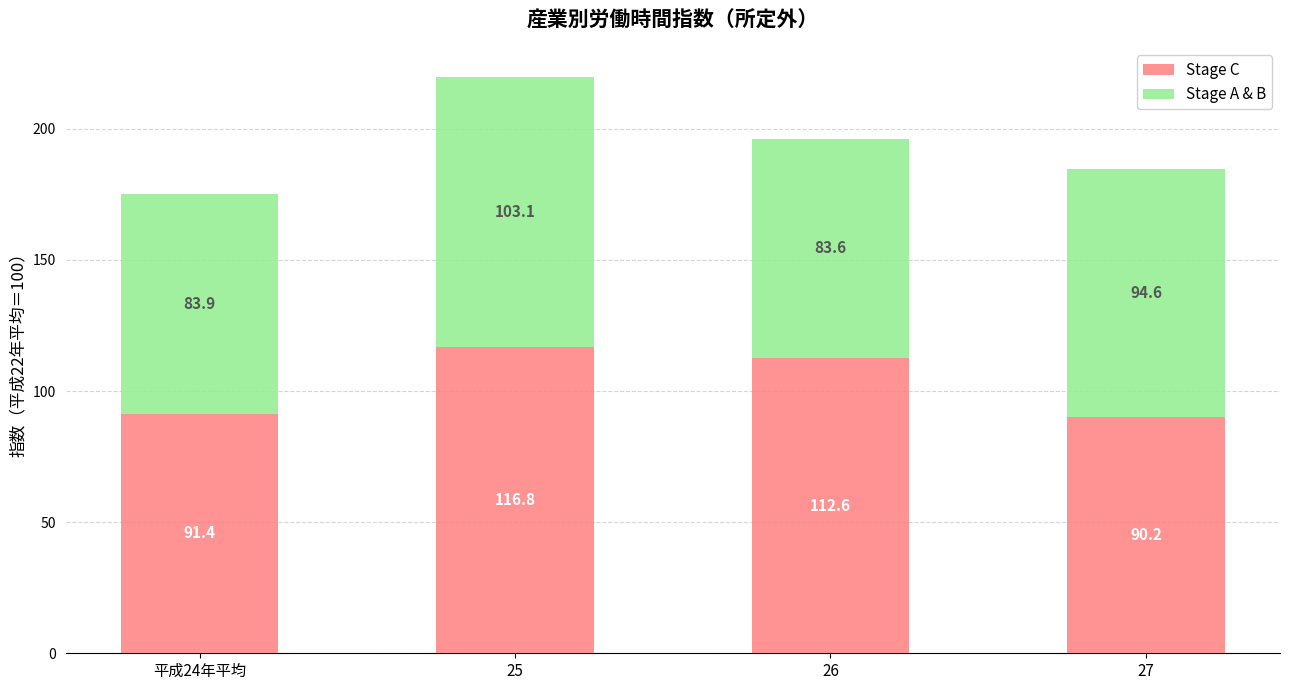

How many values in the Stage C series are below 112?

2